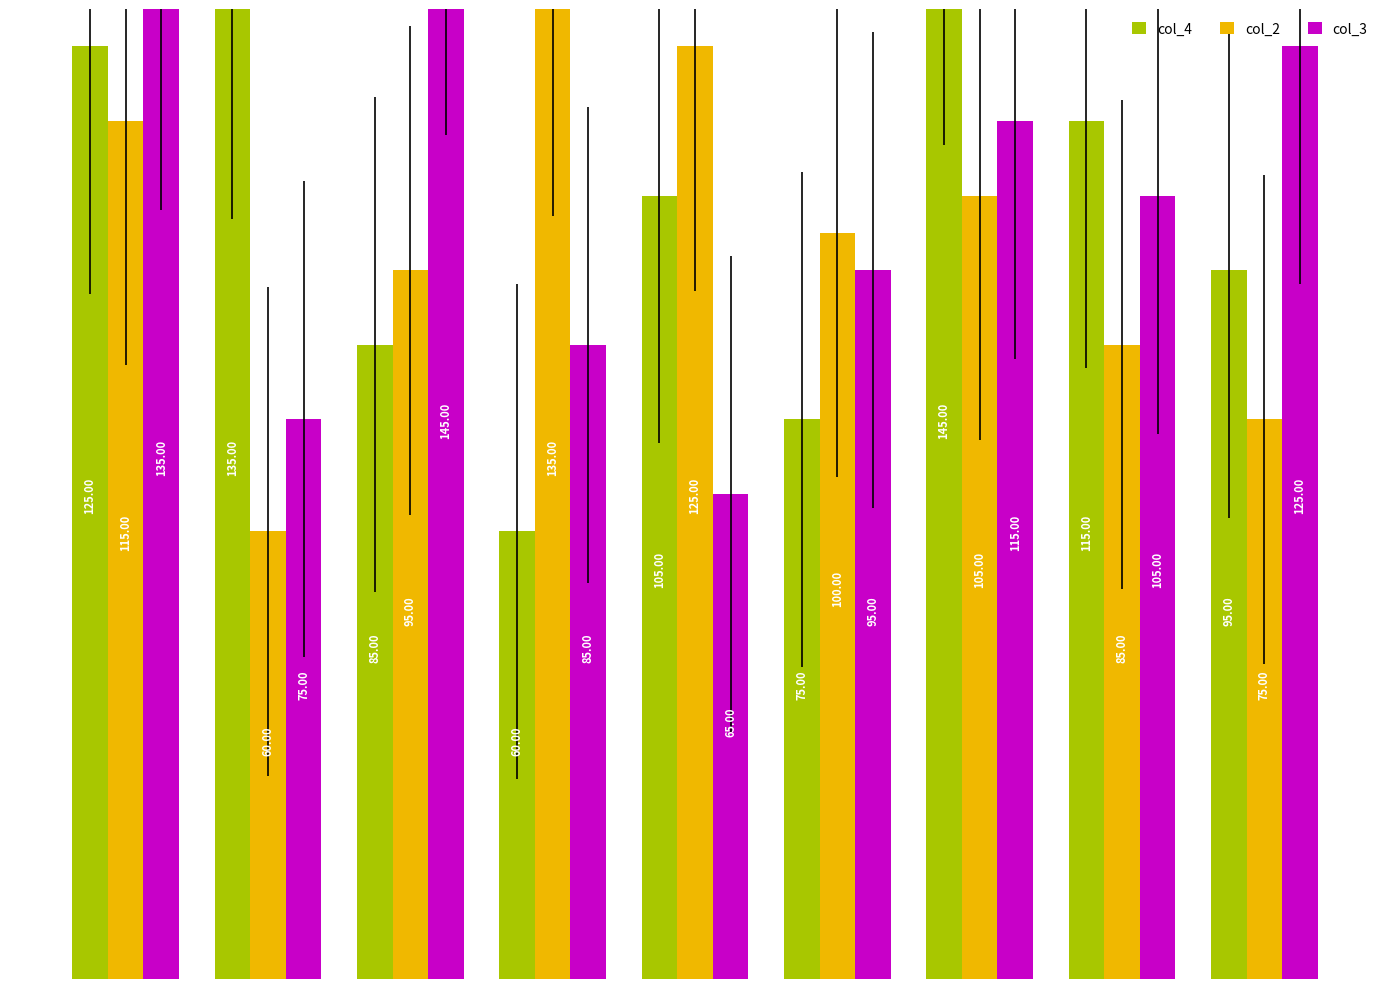

Which series has the largest total across all categories?

col_3